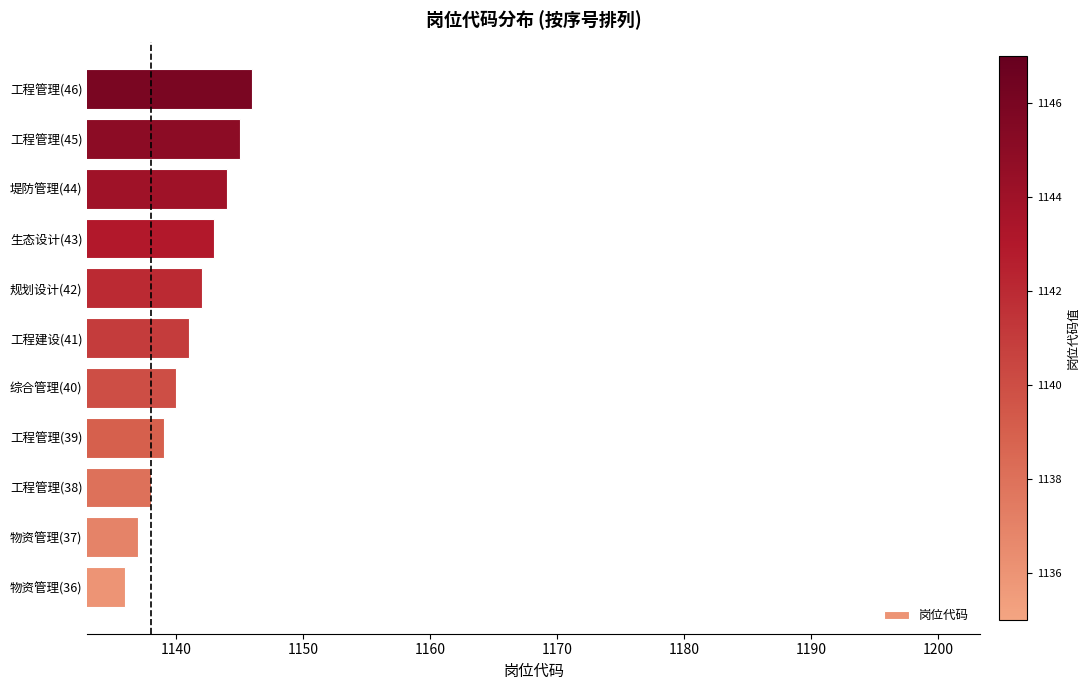

Reading bottom to top, extract all data points from this chart.

物资管理(36)=1136	物资管理(37)=1137	工程管理(38)=1138	工程管理(39)=1139	综合管理(40)=1140	工程建设(41)=1141	规划设计(42)=1142	生态设计(43)=1143	堤防管理(44)=1144	工程管理(45)=1145	工程管理(46)=1146